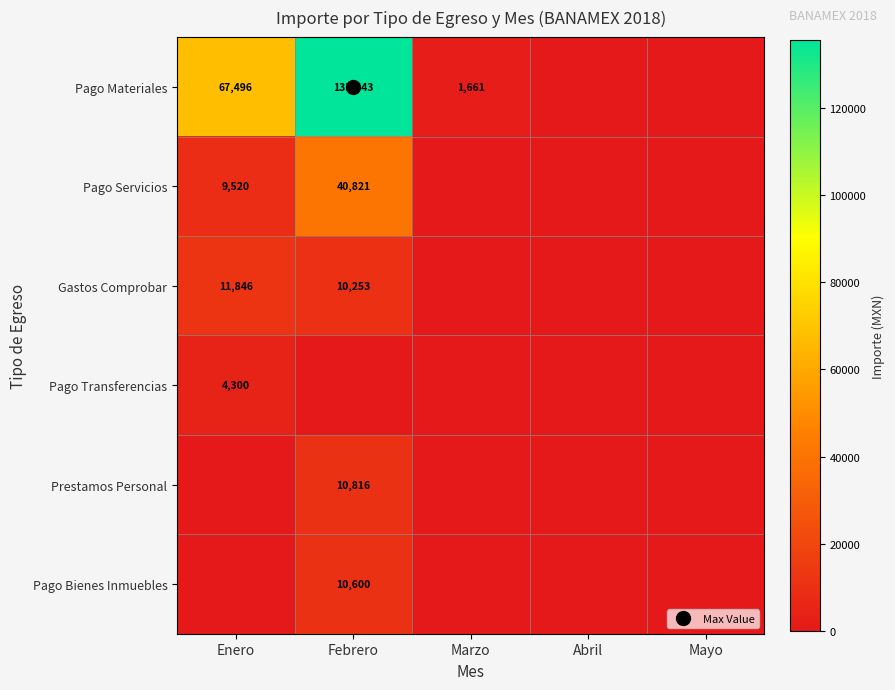

What is the sum of all Pago Servicios values?

50340.9